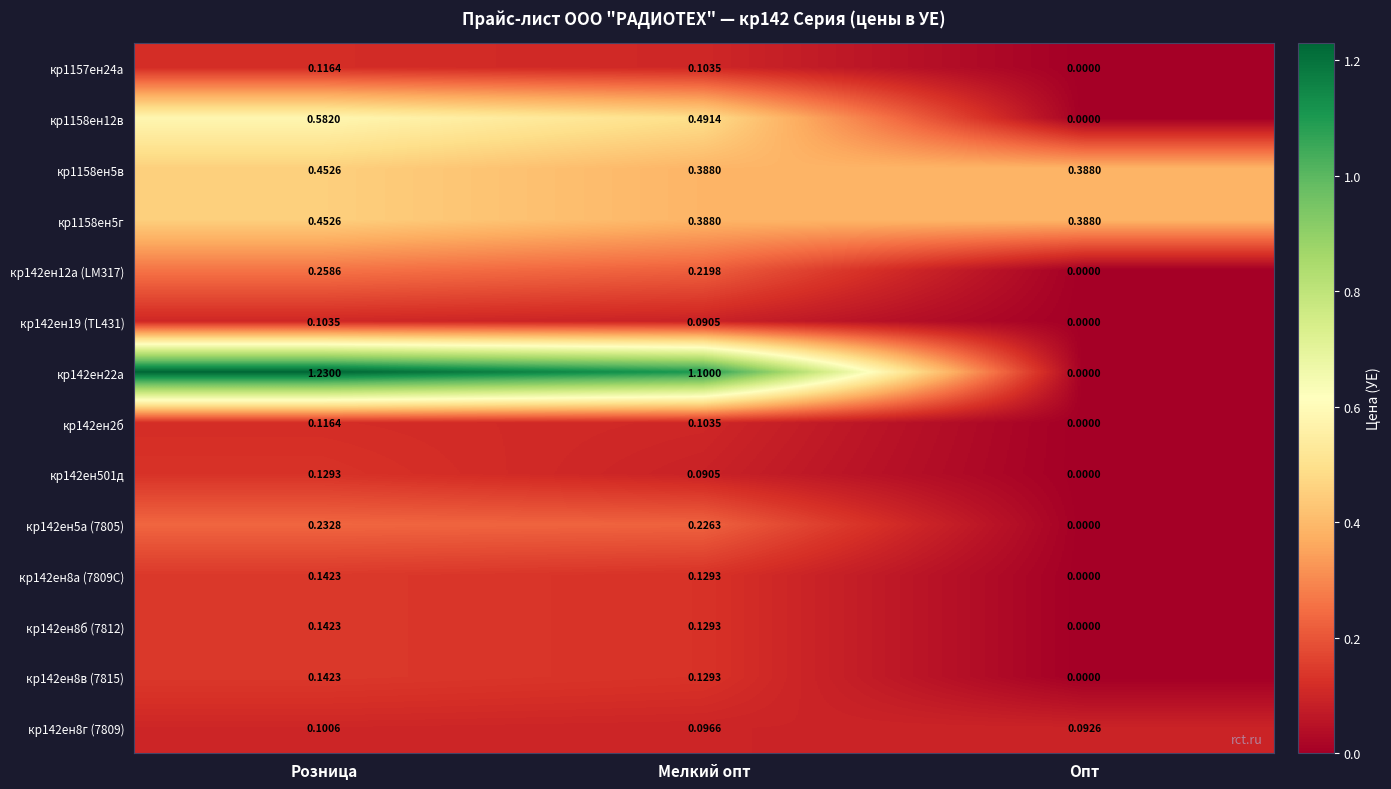

Is the value of кр142ен2б at Опт greater than the value of кр142ен12а (LM317) at Розница?

No